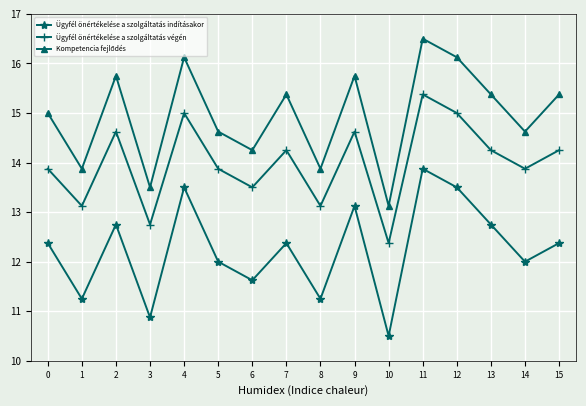

True or false: Ügyfél önértékelése a szolgáltatás indításakor and Ügyfél önértékelése a szolgáltatás végén intersect in this chart.

False